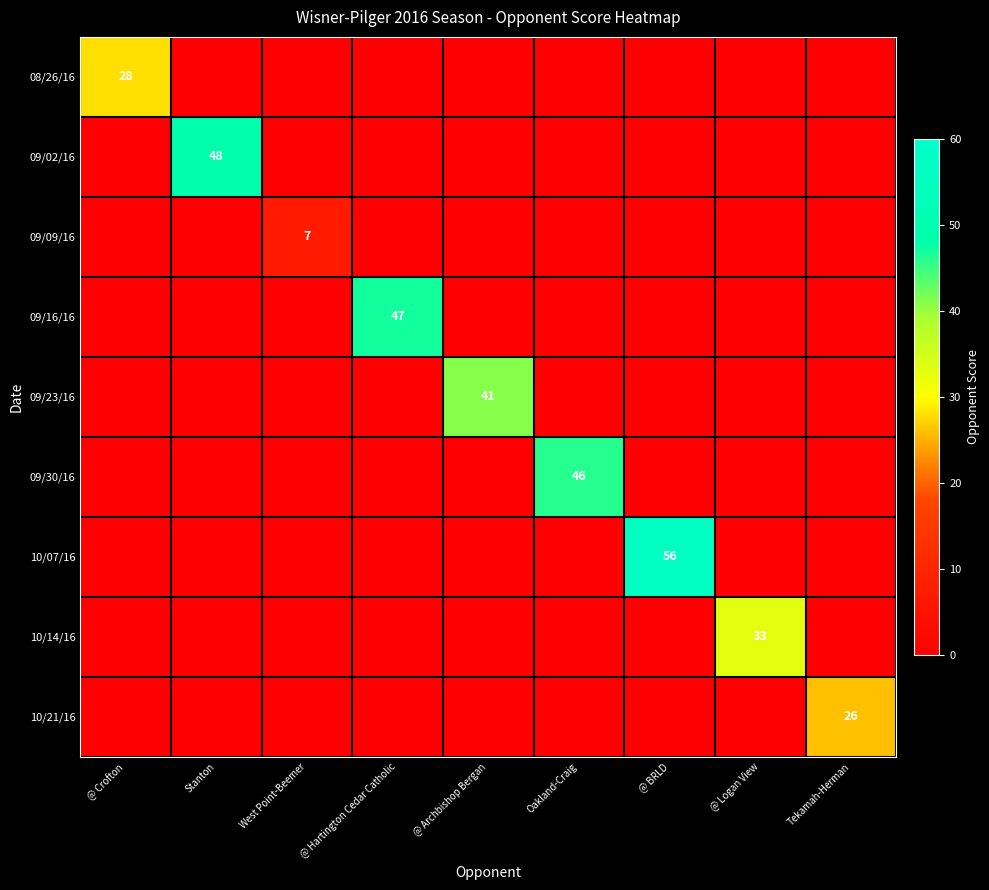

Is the value of 09/30/16 at @ Crofton greater than the value of 08/26/16 at Oakland-Craig?

No